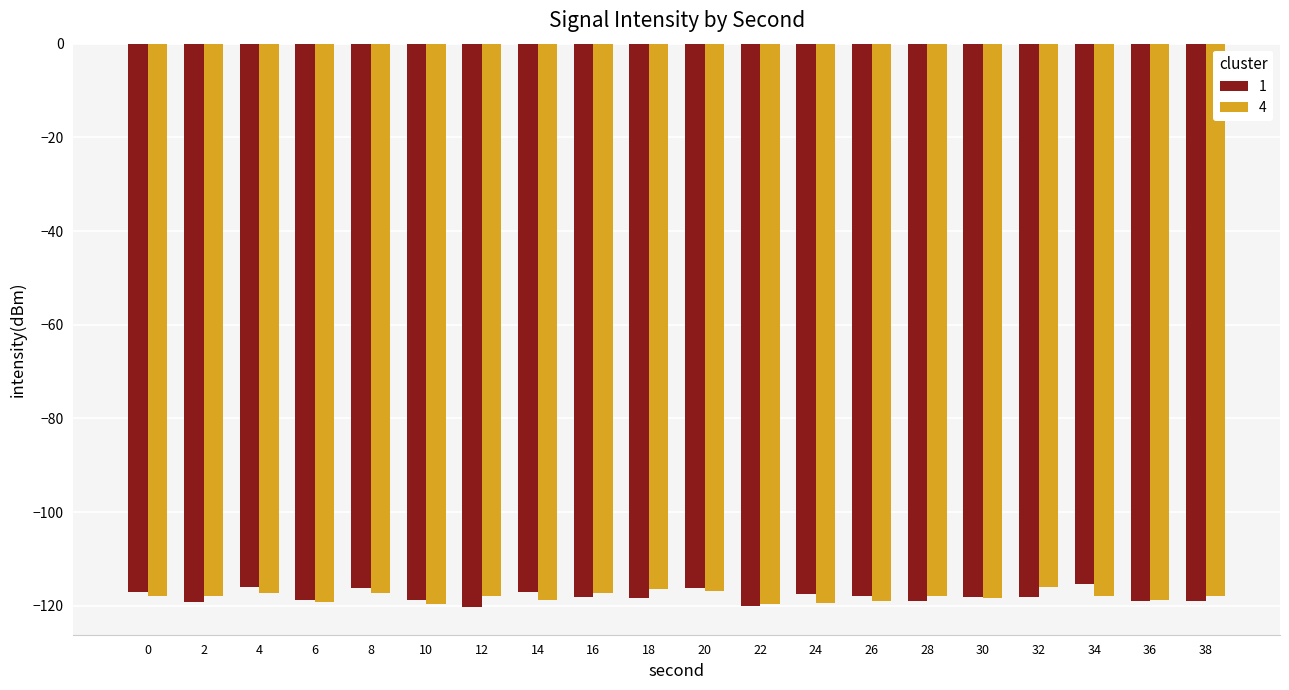

What is the average value of the 4 series?

-118.1